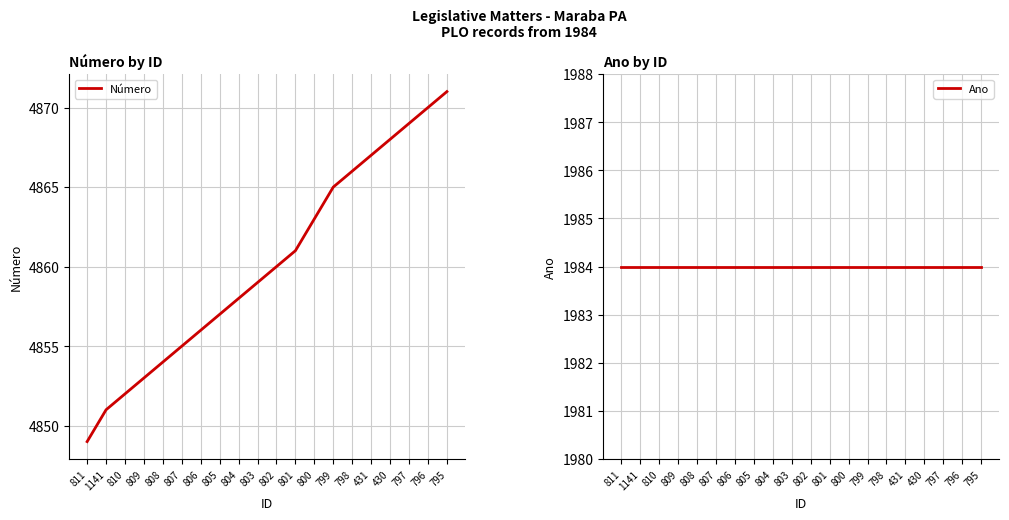

Which series has the widest spread of values?

Número